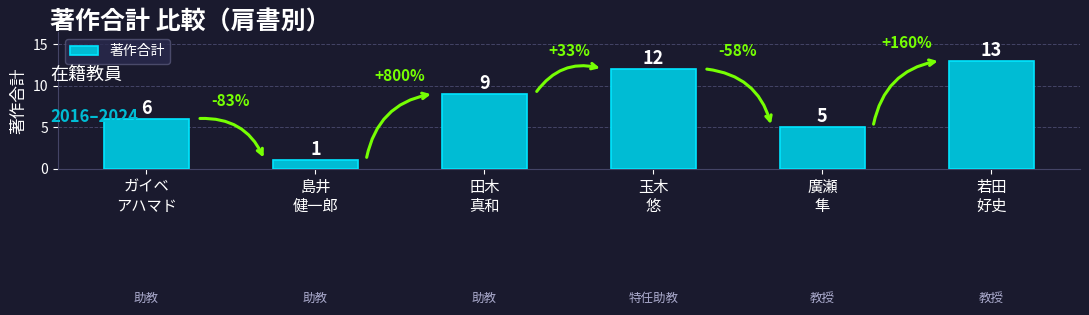

Which has a higher value, 玉木
悠 or 田木
真和?

玉木
悠